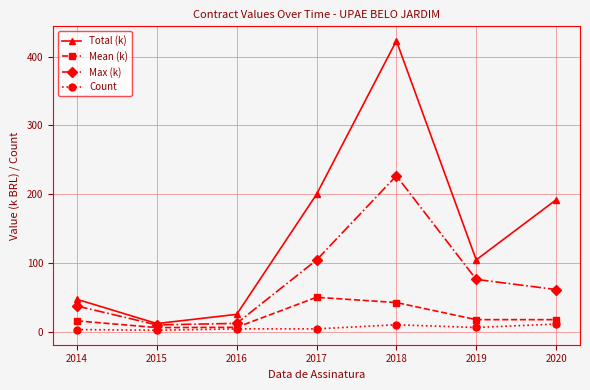

True or false: Total (k) has more than 2 points higher than both neighbors.

False